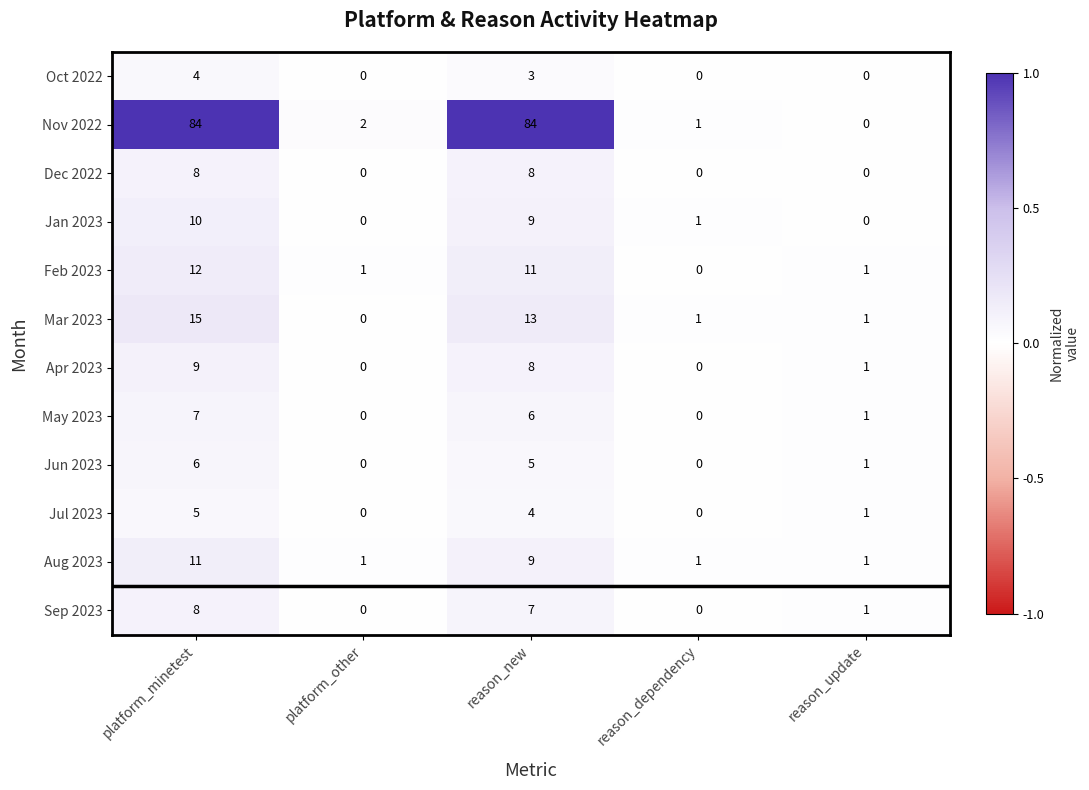

Which series has the widest spread of values?

Nov 2022